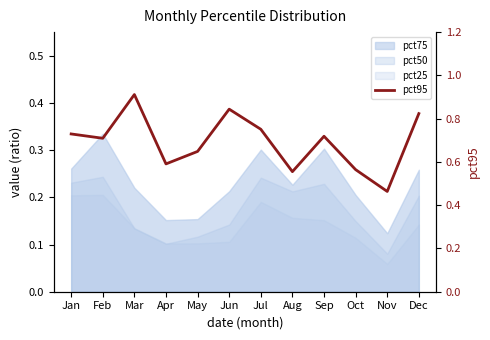

The chart shows a value of 1.0 at May. True or false?

False